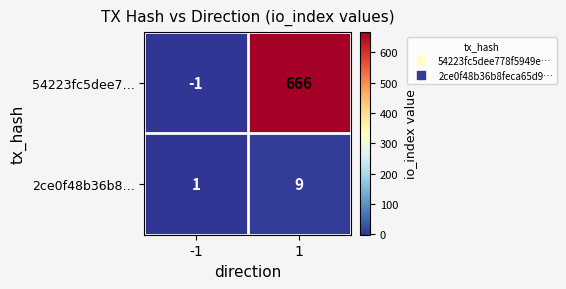

Is it true that 2ce0f48b36b8… equals 2 at -1?

False